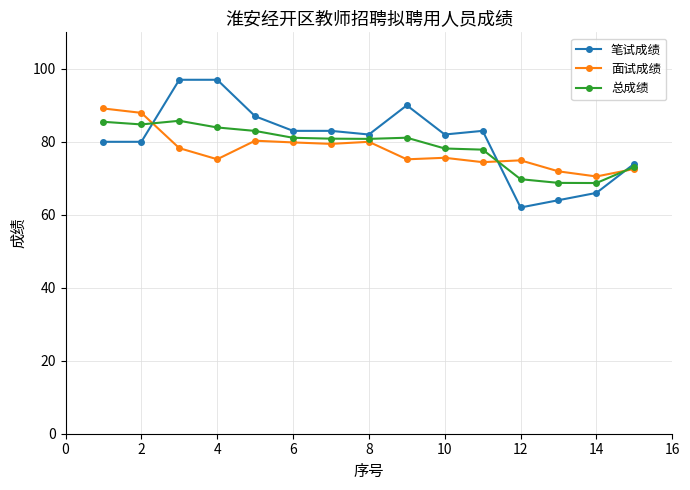

What is the smallest value displayed?

62.0